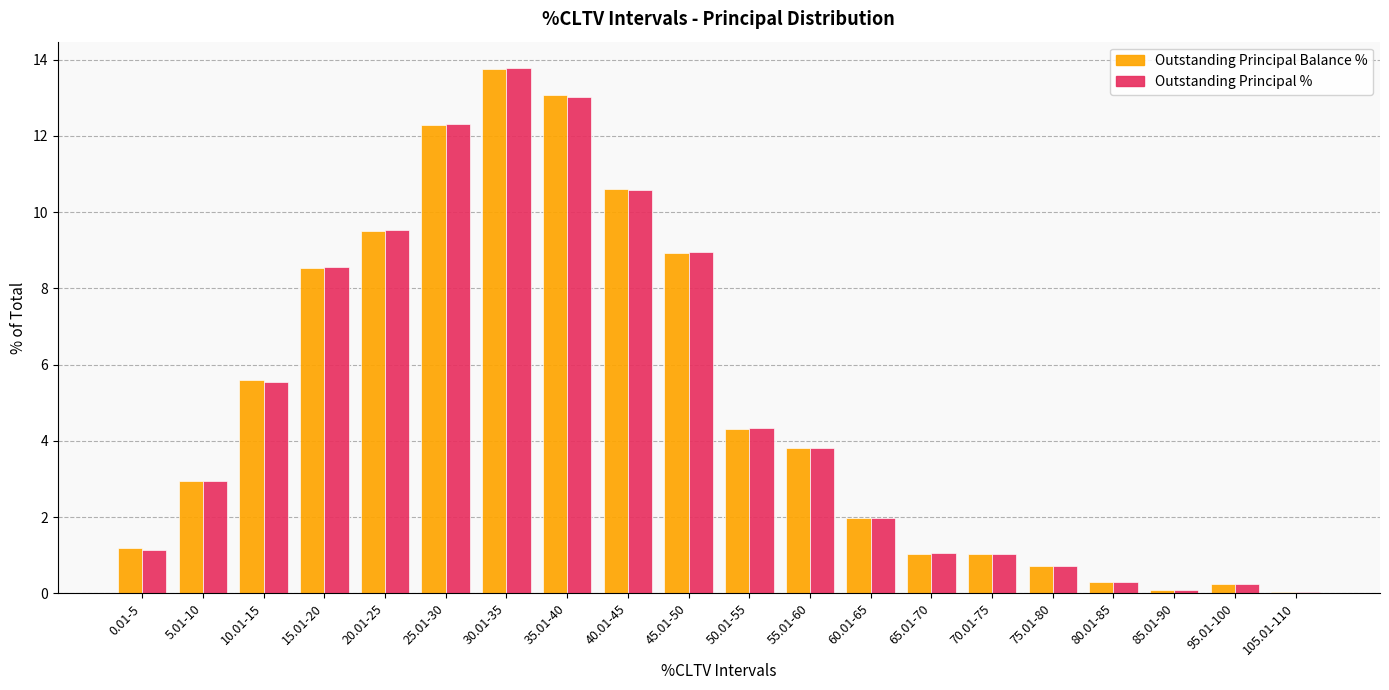

Read the Outstanding Principal % value at 85.01-90.

0.1